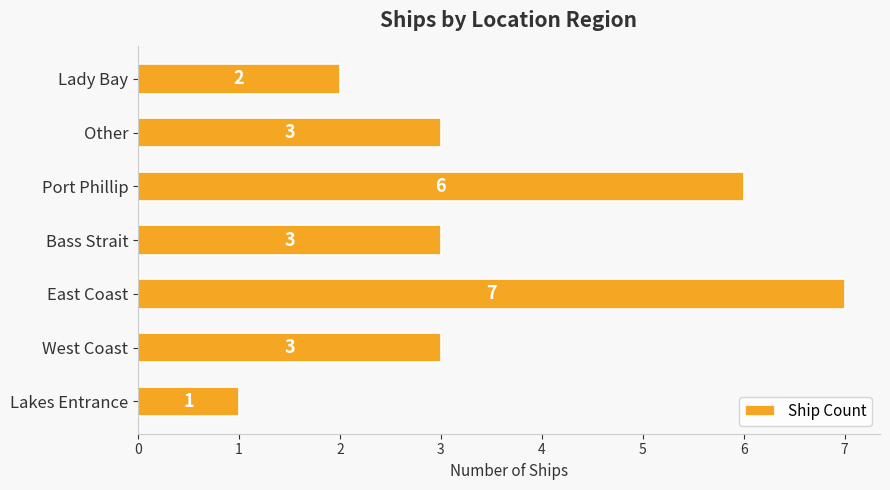

What is the difference between the second highest and minimum values?

5